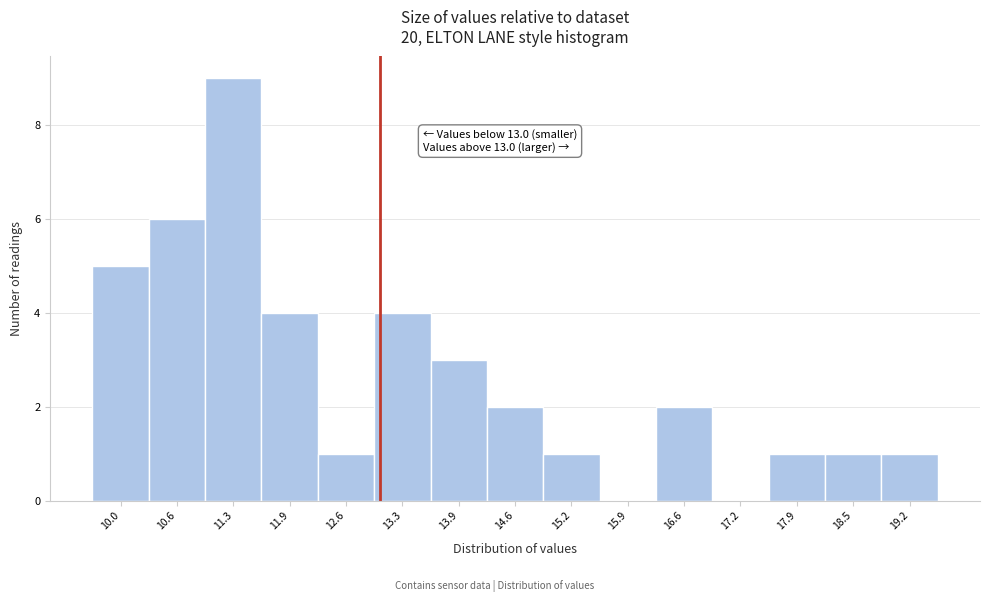

Which range on the x-axis has the tallest bar?

10.95 to 11.61